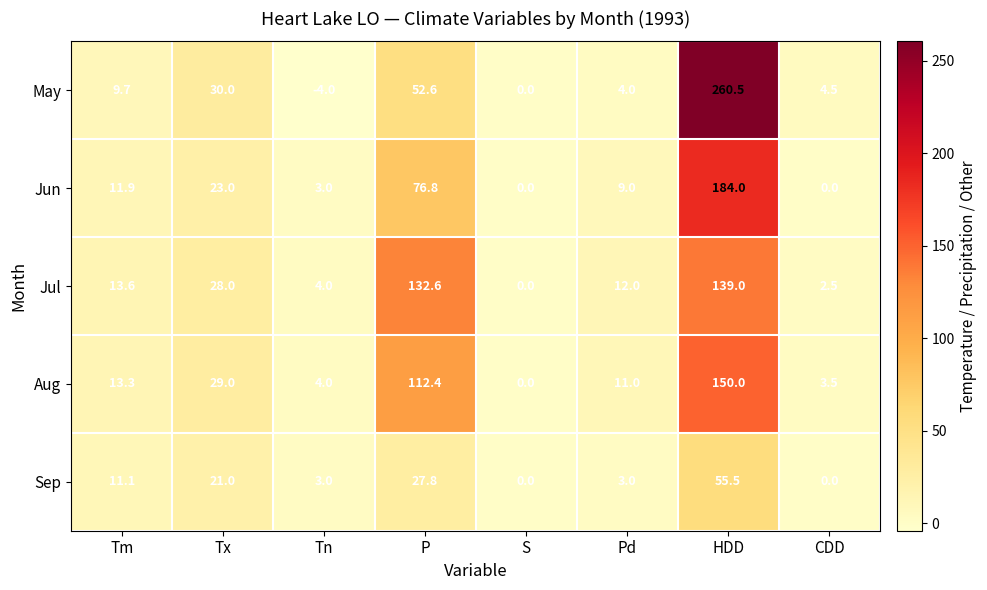

Which series has the largest range (max minus min)?

May